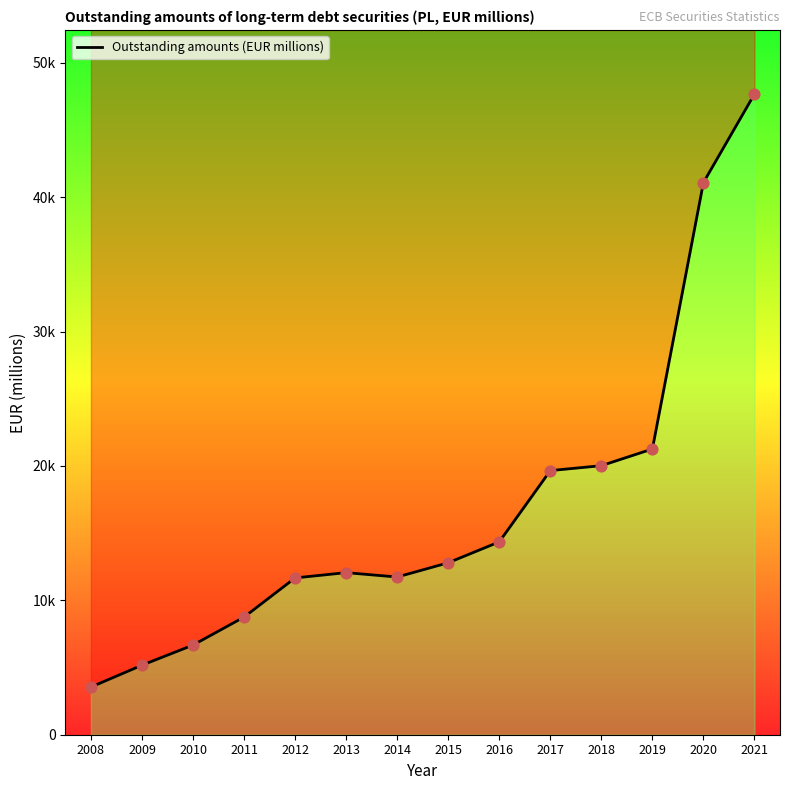

What is the change in value from 2017 to 2021?

+28025.4